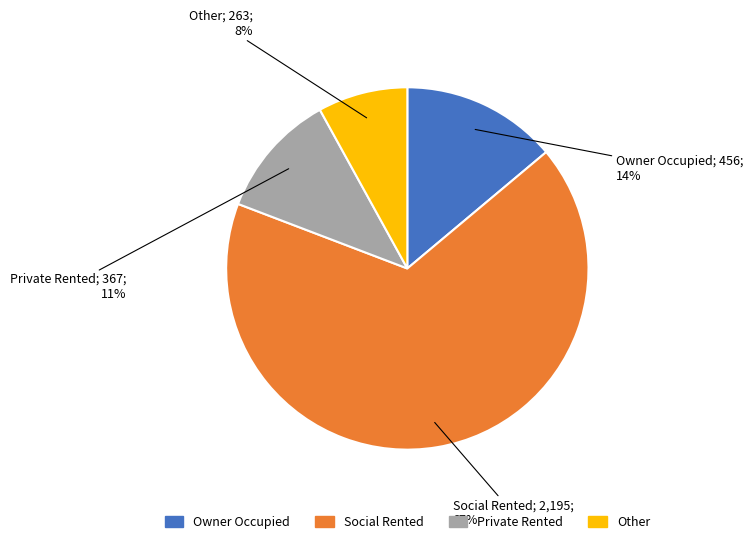

Which category has the smallest portion of the pie?

Other